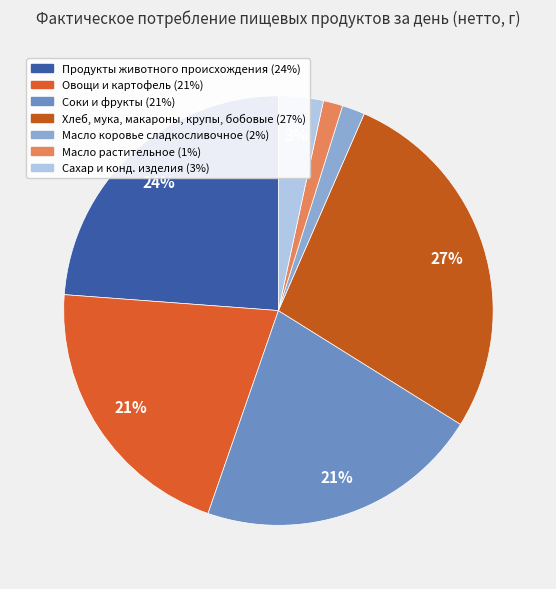

Rank the categories by value from highest to lowest.

Хлеб, мука, макароны, крупы, бобовые, Продукты животного происхождения, Соки и фрукты, Овощи и картофель, Сахар и конд. изделия, Масло коровье сладкосливочное, Масло растительное